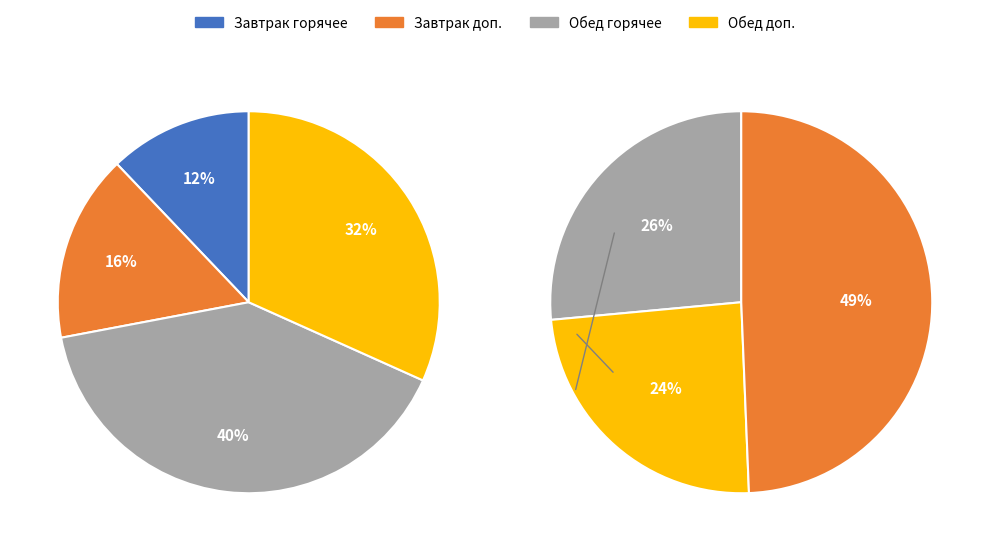

True or false: Сок яблочный accounts for 7% of the total.

False